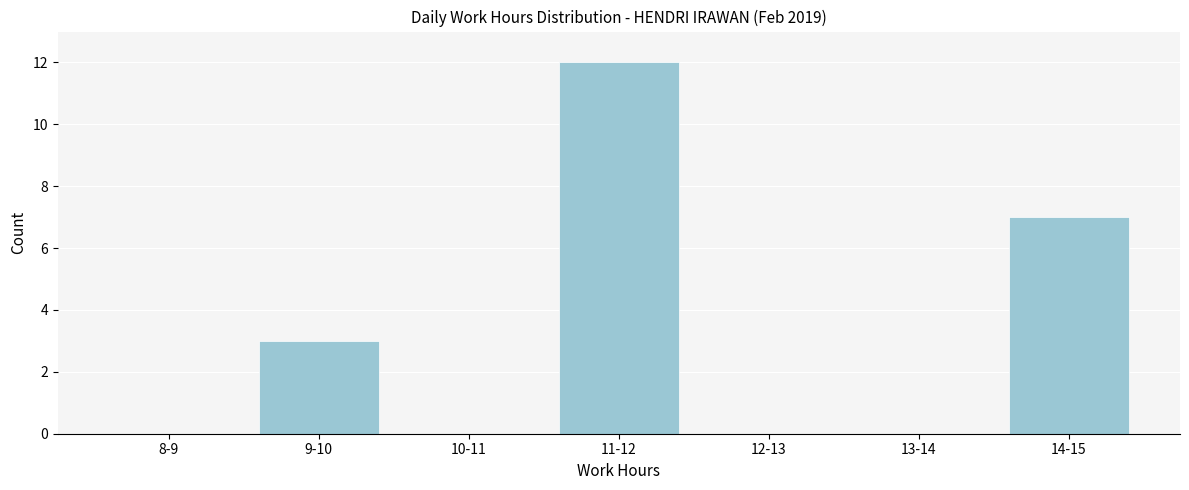

Reading left to right, list all the values displayed in this chart.

8-9=0	9-10=3	10-11=0	11-12=12	12-13=0	13-14=0	14-15=7